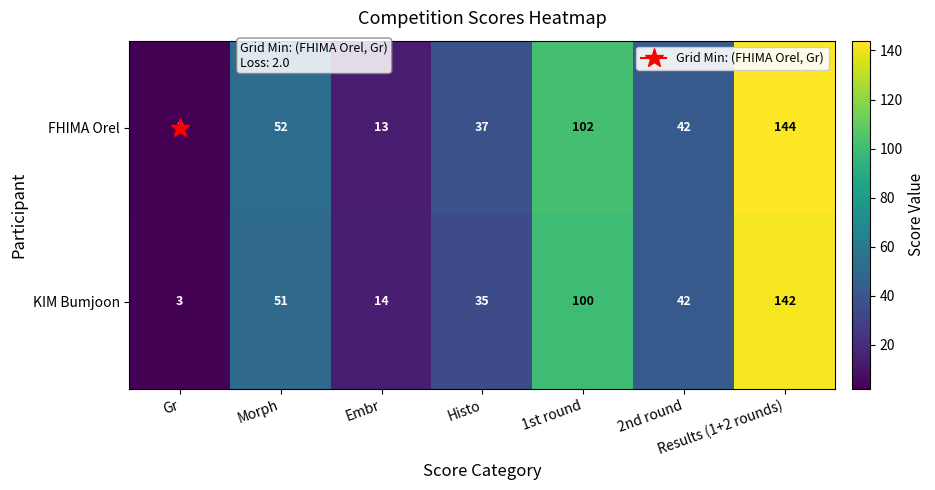

How many categories are shown in the chart?

7